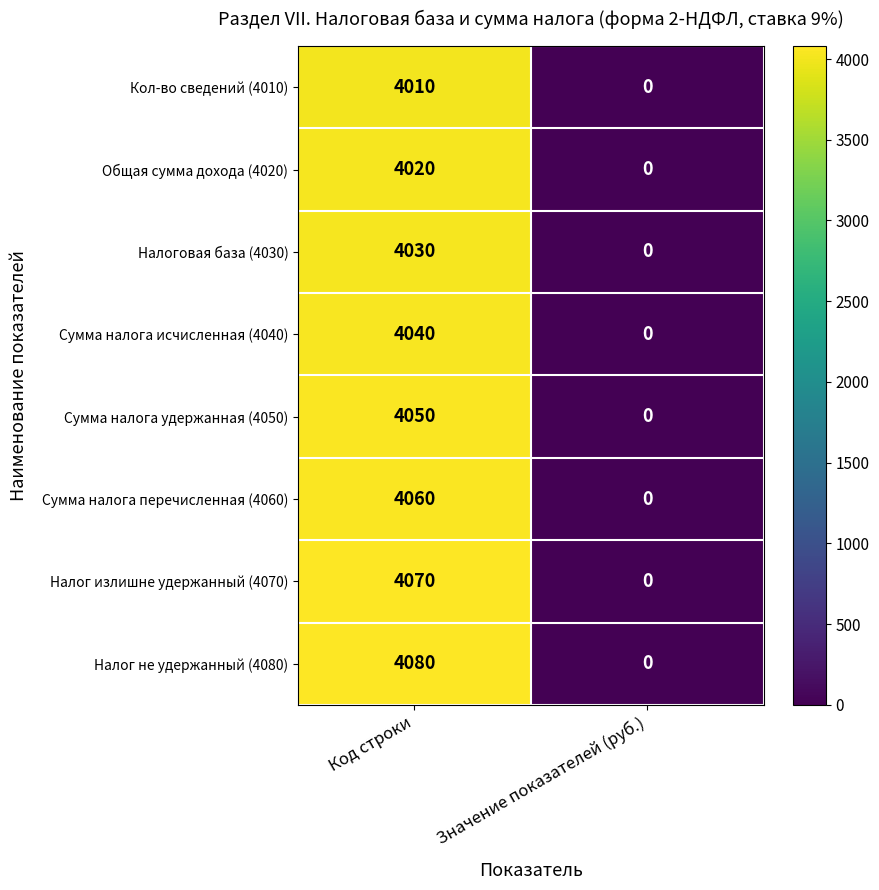

Between Код строки and Значение показателей (руб.), which series saw the biggest shift?

Налог не удержанный (4080)